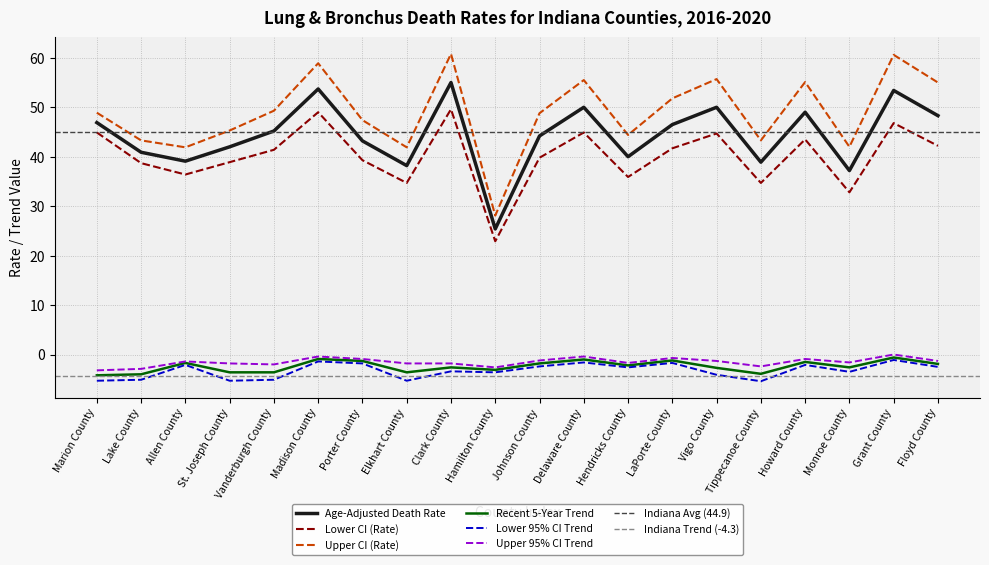

Which category has the lowest value in the Upper CI (Rate) series?

Hamilton County